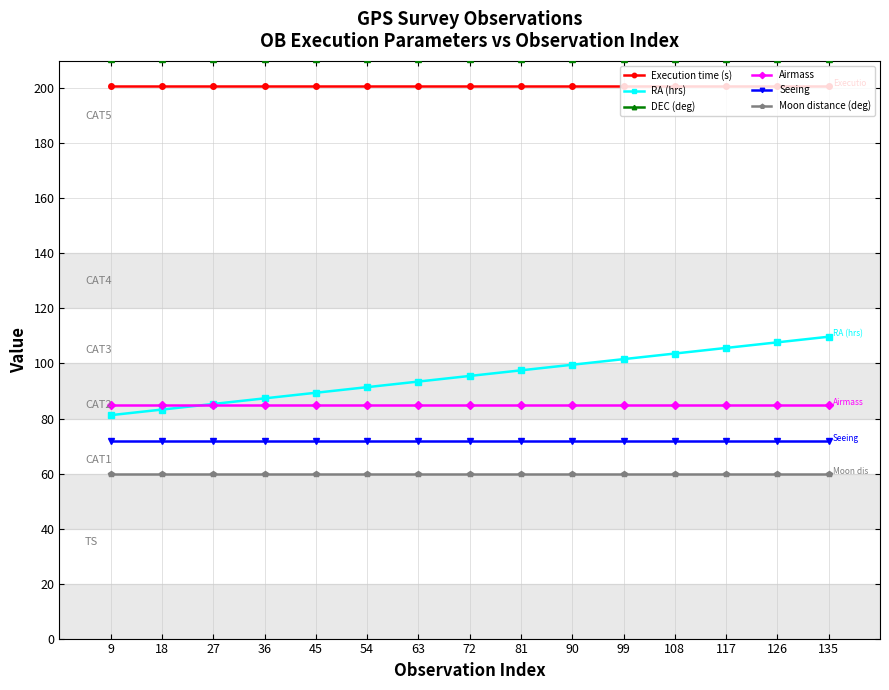

What are all the series names shown in the legend?

Execution time (s), RA (hrs), DEC (deg), Airmass, Seeing, Moon distance (deg)